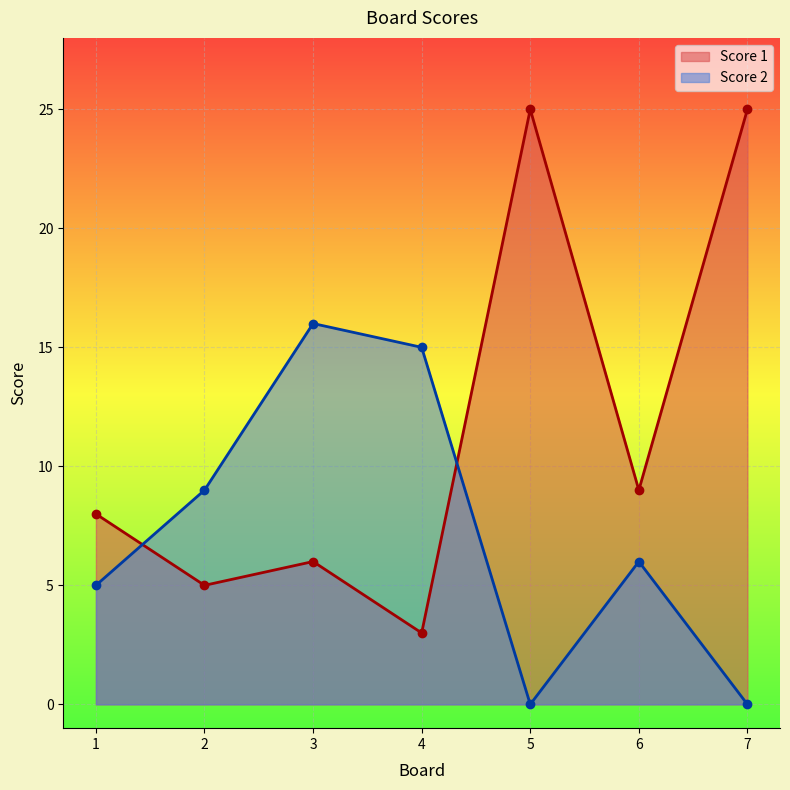

After their last crossing, which series has the higher values: Score 2 or Score 1?

Score 1